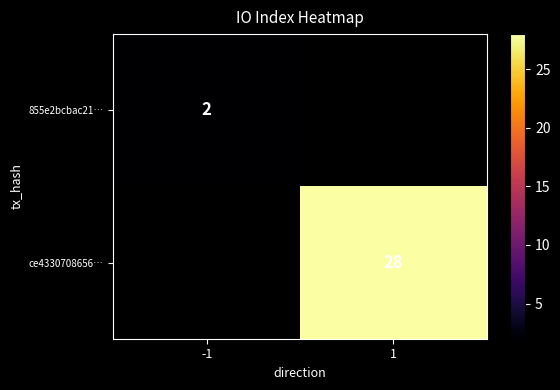

Between 1 and -1, which is larger?

-1